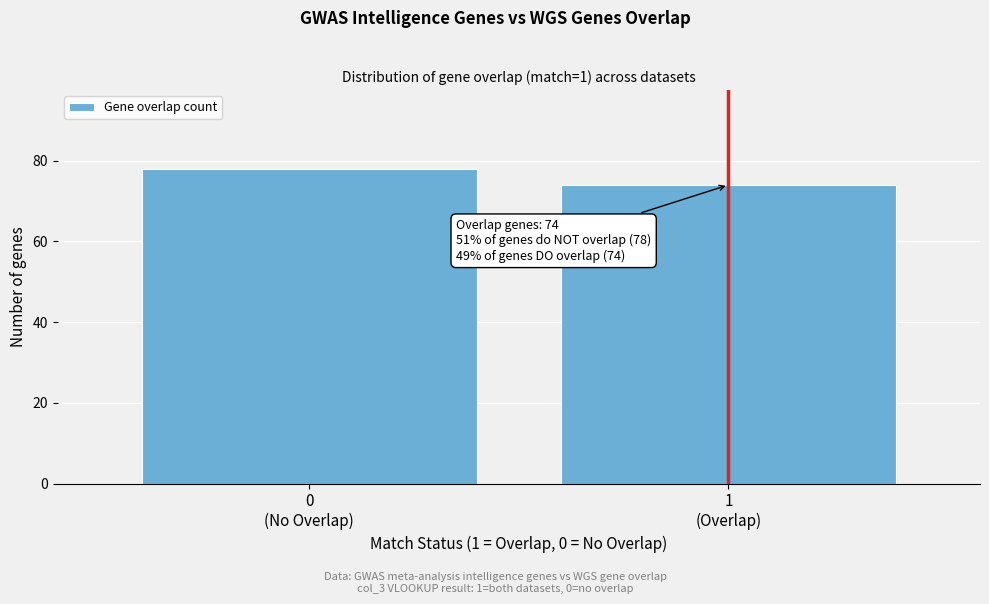

Reading left to right, what are all the values shown in this chart?

78	74